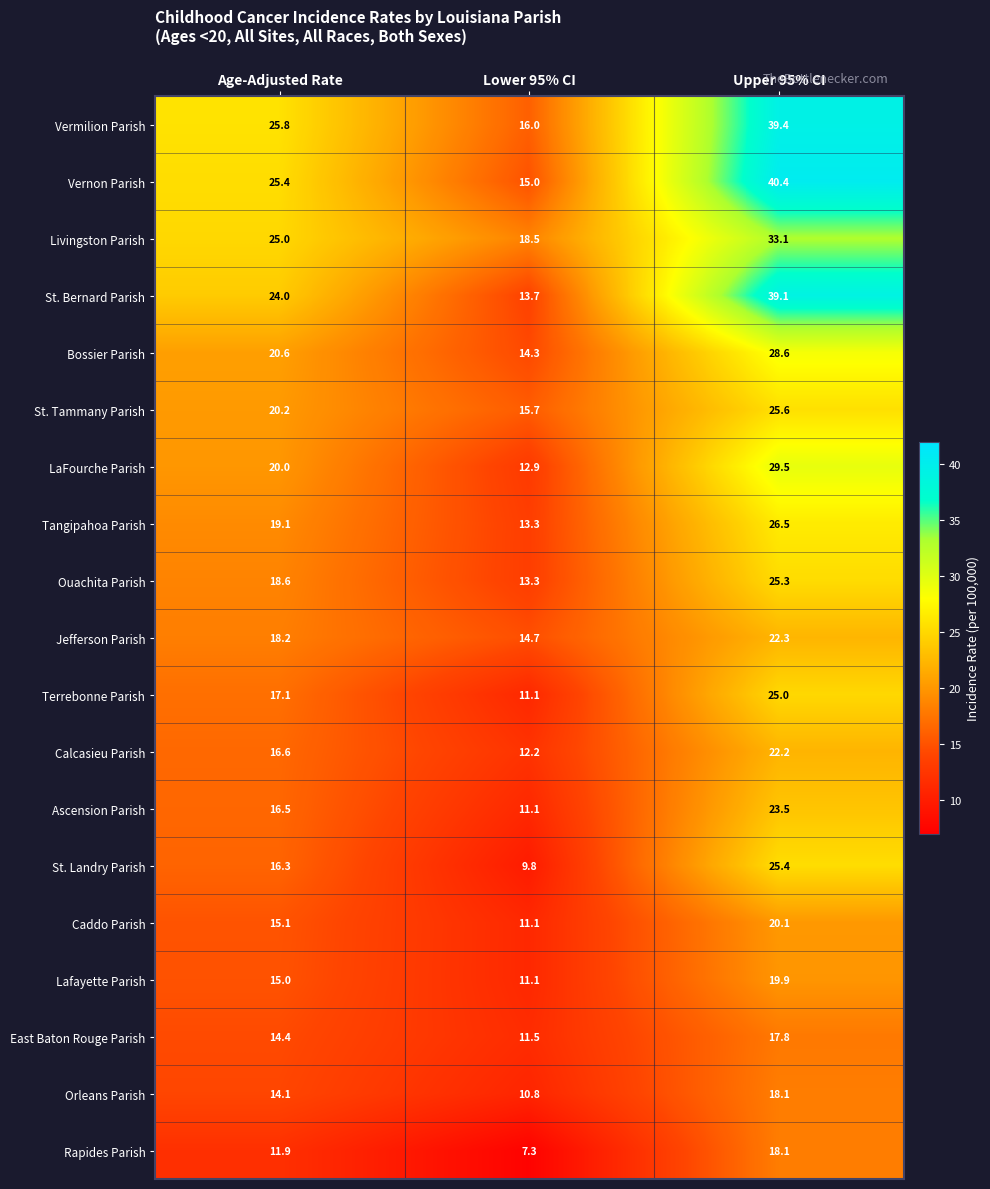

Which series has the largest total across all categories?

Vermilion Parish